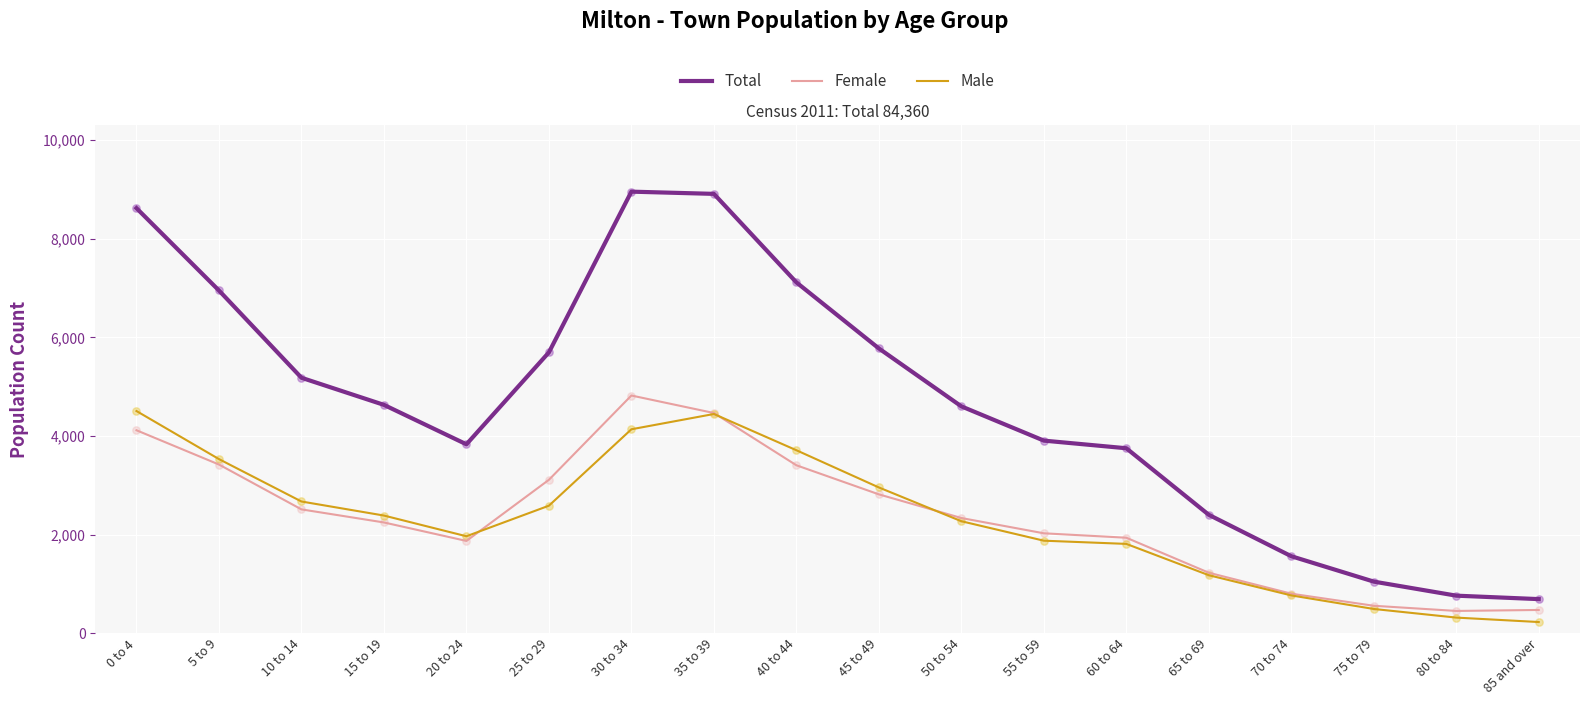

At how many categories does at least one series exceed 1185?

15